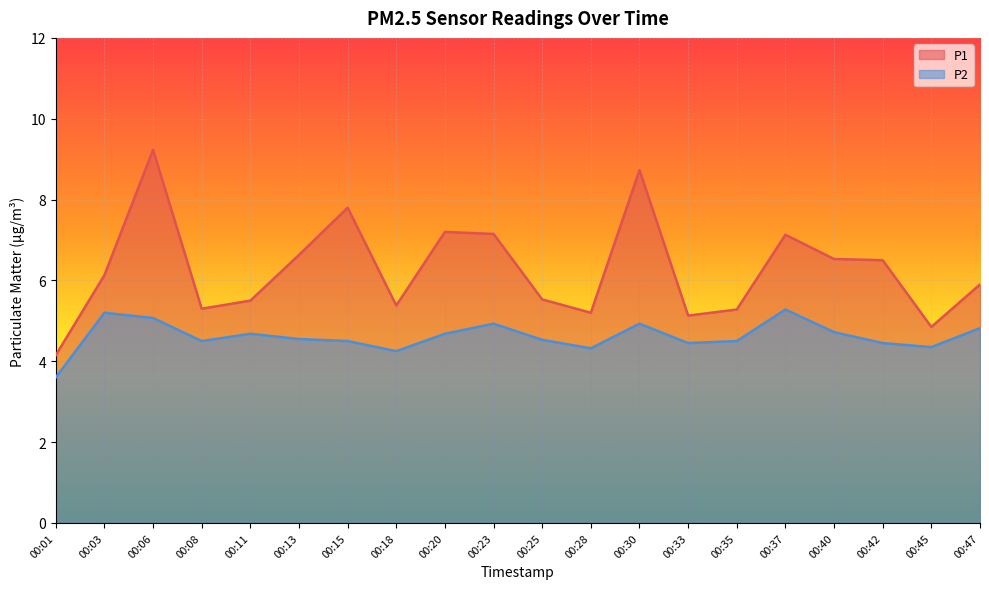

Where does the P1 series first go above 6?

00:03